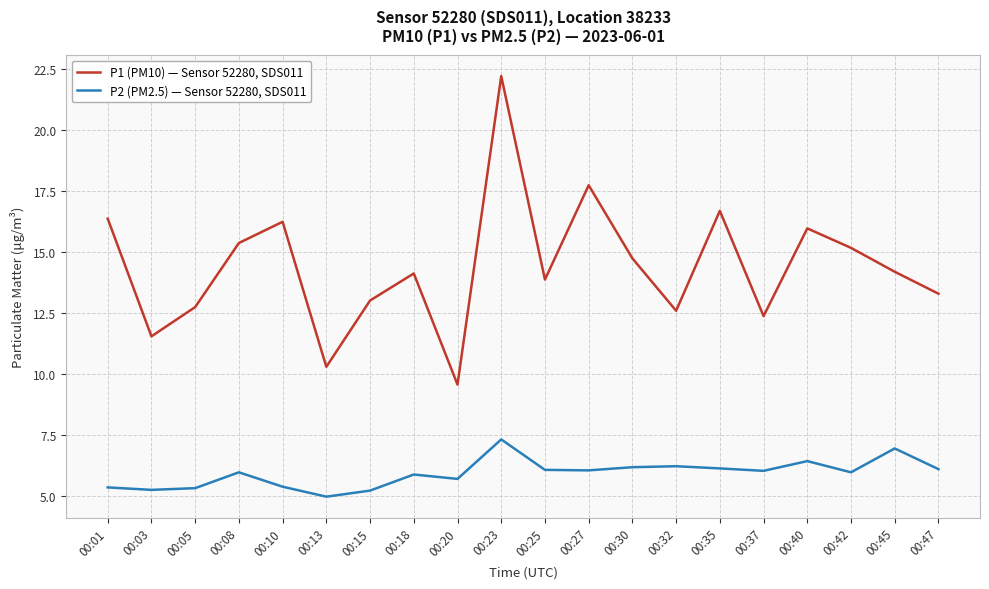

What are all the series names shown in the legend?

P1 (PM10) — Sensor 52280, SDS011, P2 (PM2.5) — Sensor 52280, SDS011